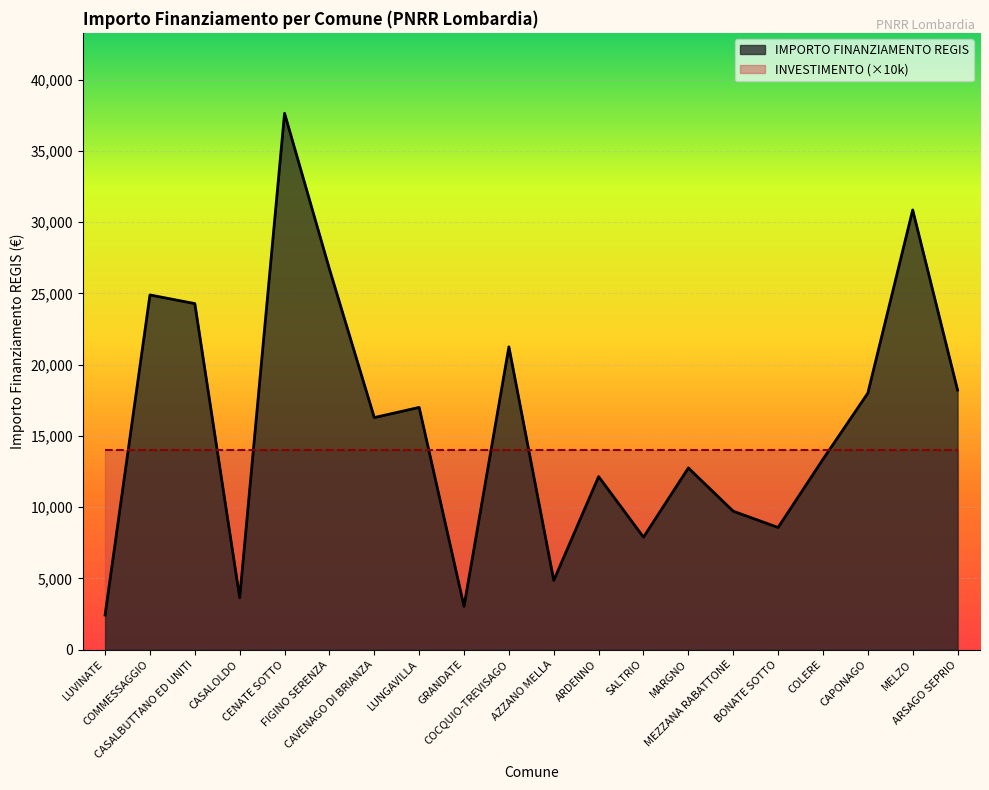

Which has a higher value, MEZZANA RABATTONE or CAPONAGO?

CAPONAGO